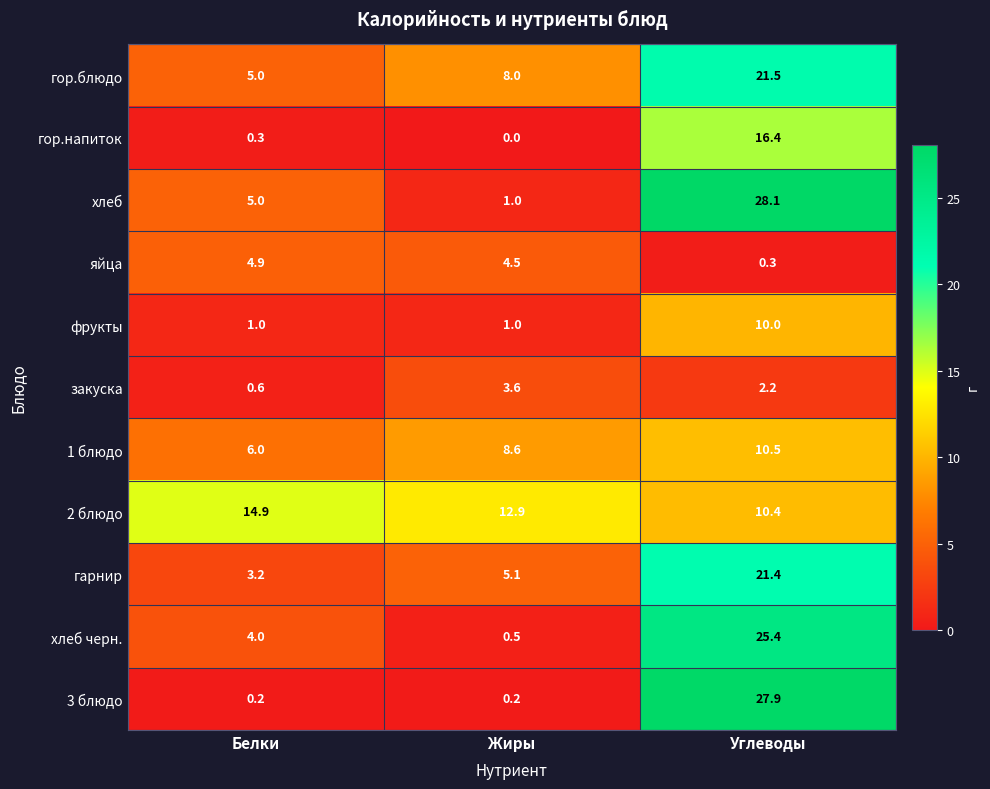

Which series has the largest total across all categories?

2 блюдо